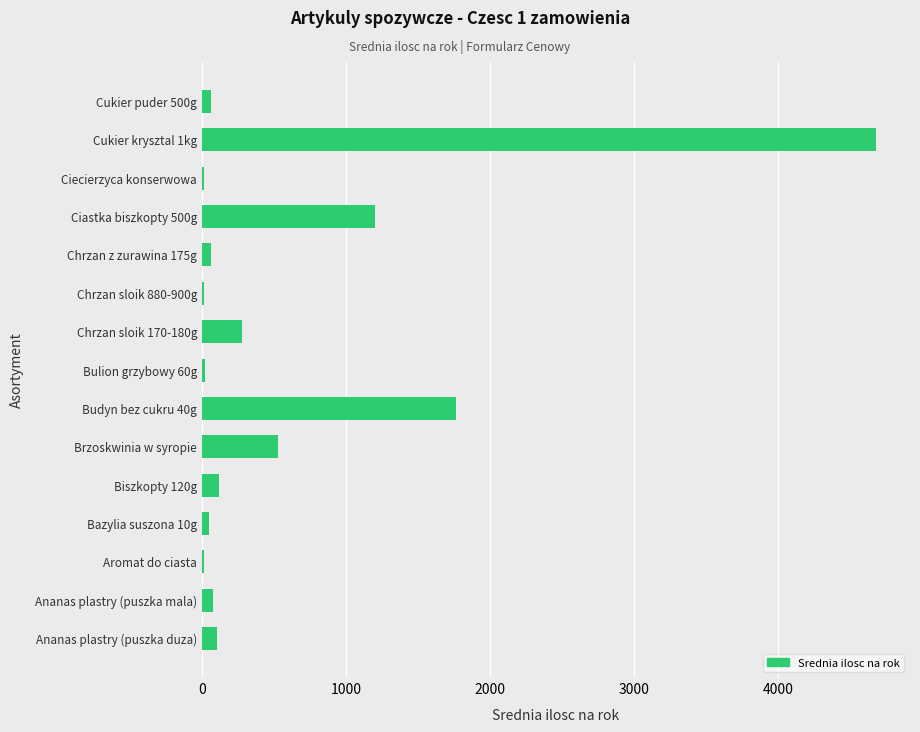

Which label corresponds to the largest value in the chart?

Cukier krysztal 1kg